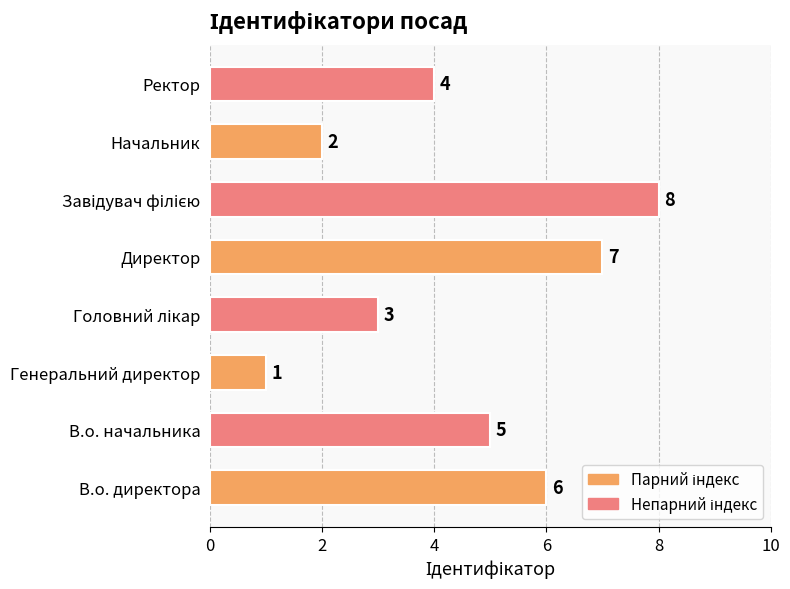

What is the difference between the second highest and minimum values?

6